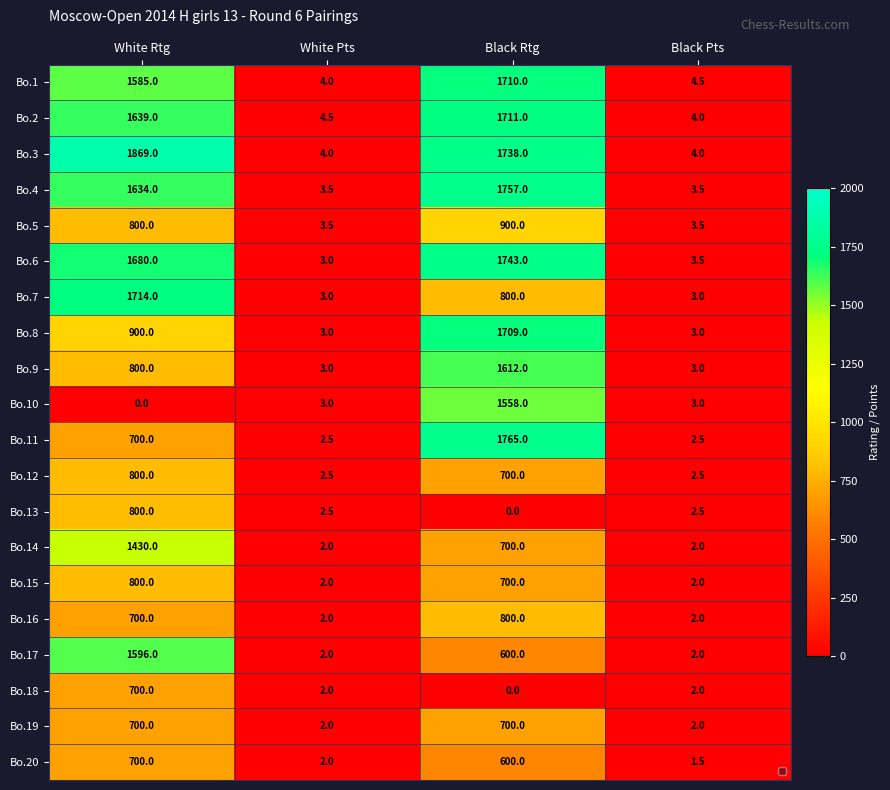

How many categories are shown in the chart?

4